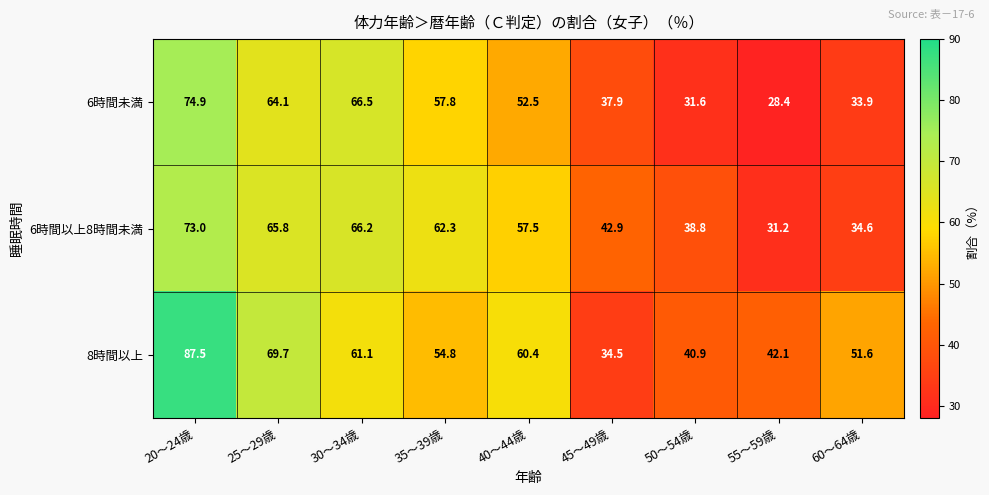

The 8時間以上 series shows 35.8 at 30～34歳. True or false?

False